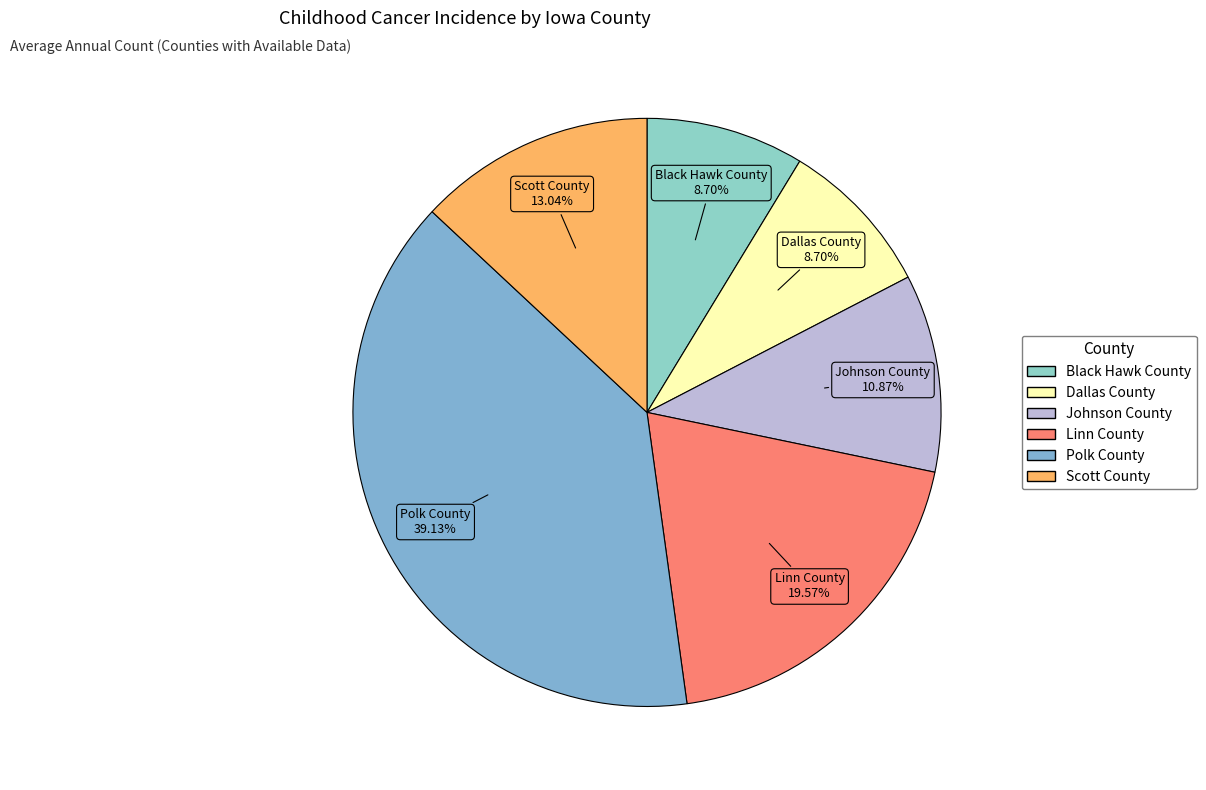

Which category has the biggest portion of the pie?

Polk County